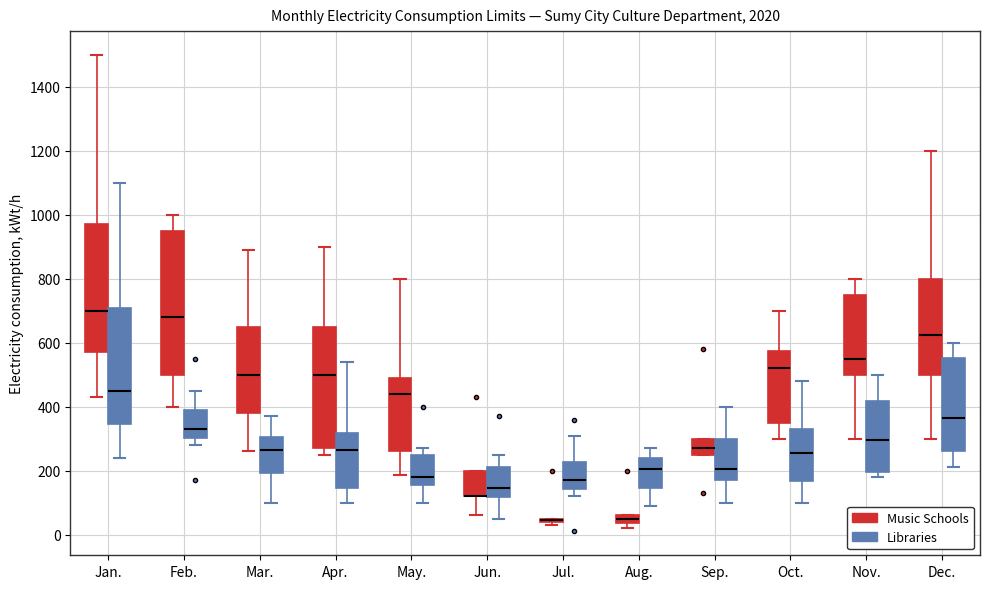

Comparing the boxes themselves (not the whiskers), which one is the tallest?

Feb. (Music Schools)